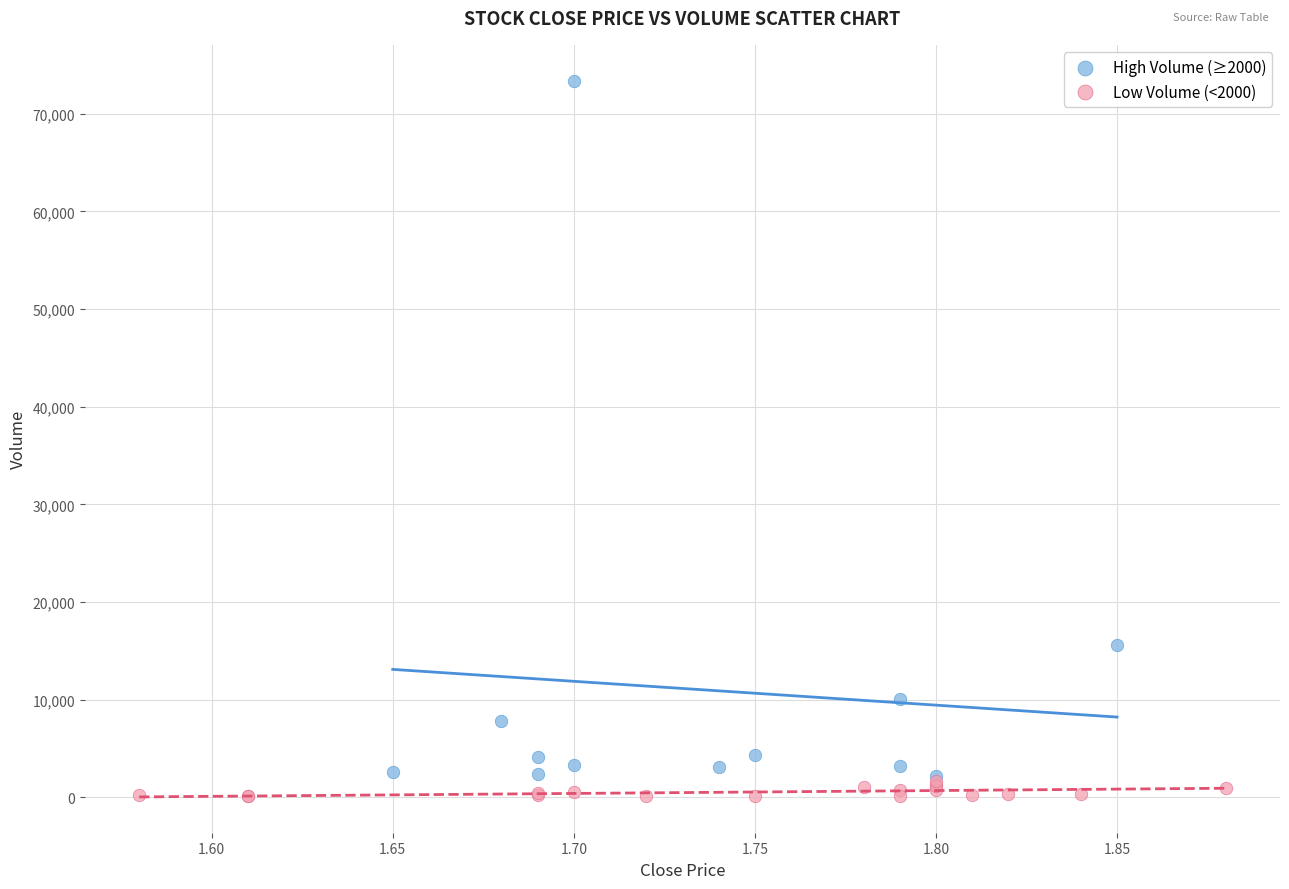

Which series has the largest Y range (max minus min)?

High Volume (≥2000)